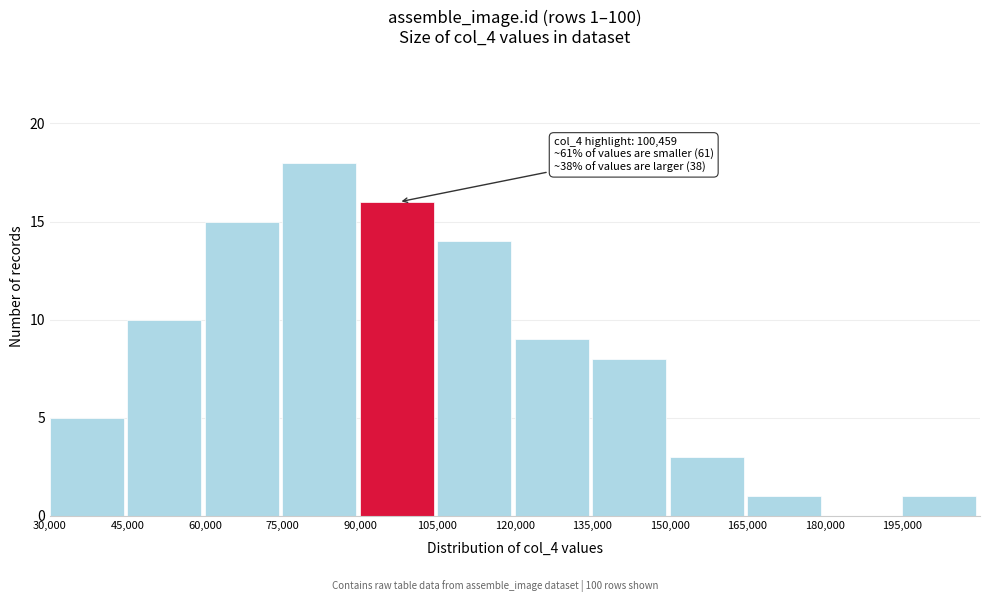

Which range on the x-axis has the tallest bar?

75000 to 90000